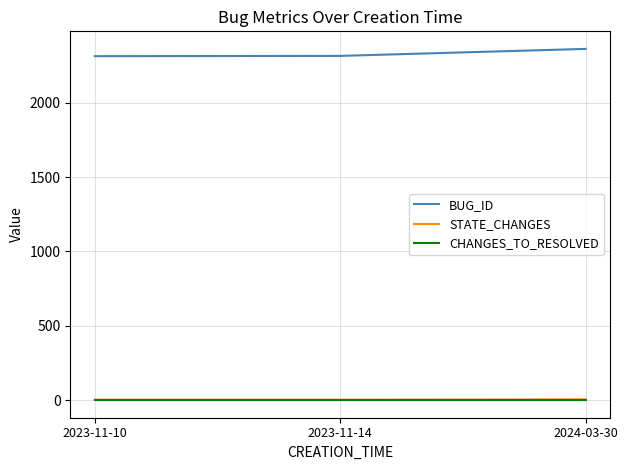

What position from the right is 2023-11-10?

3